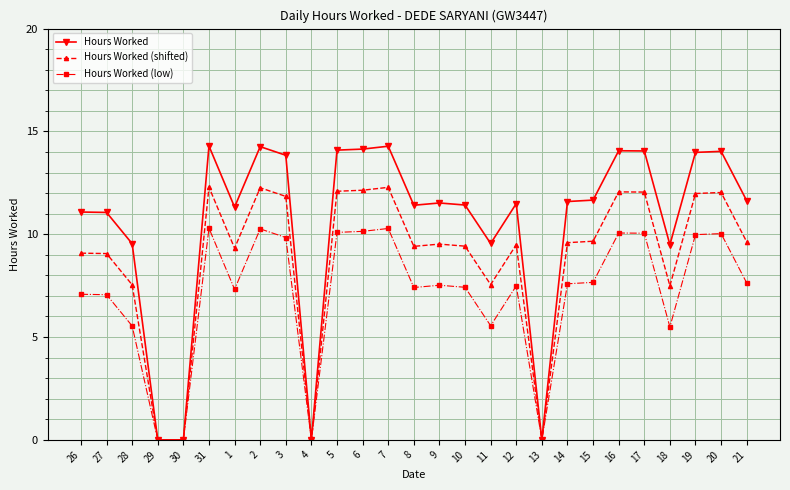

What is the sum of the Hours Worked (low) values at 8 and 7?

17.7